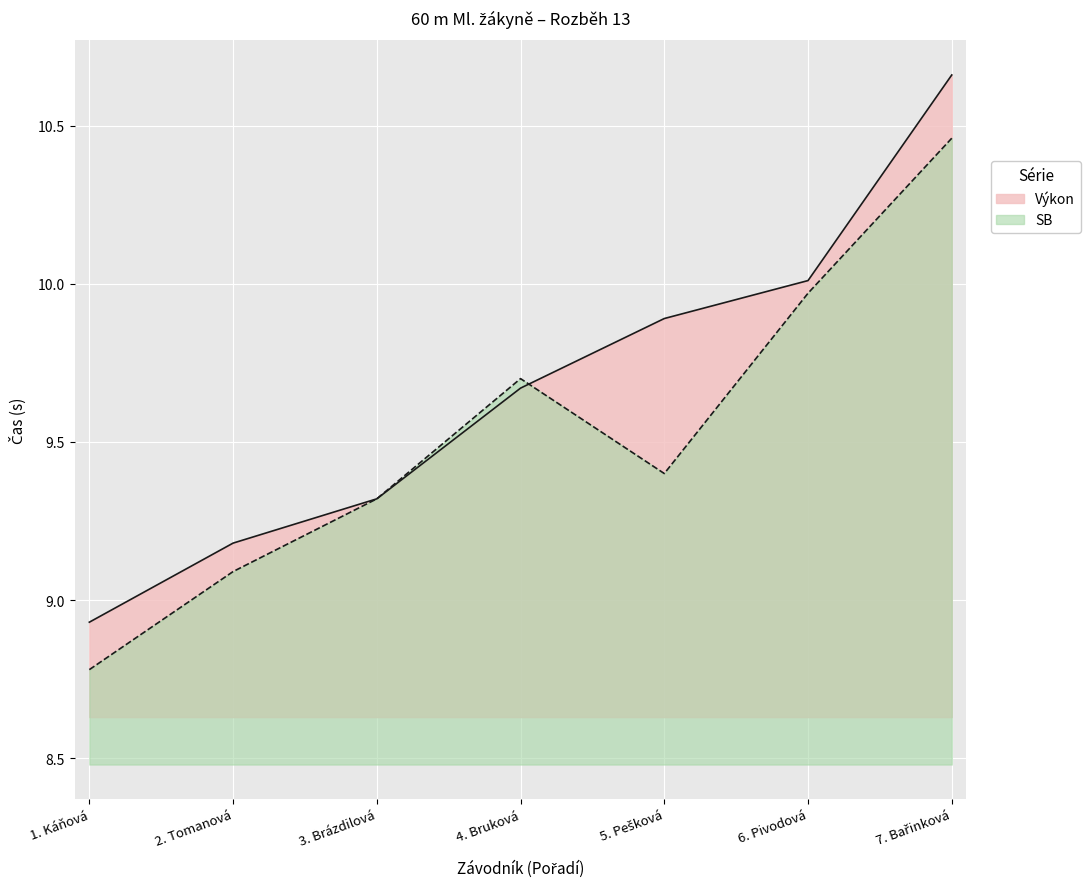

How many series are shown in this chart?

2